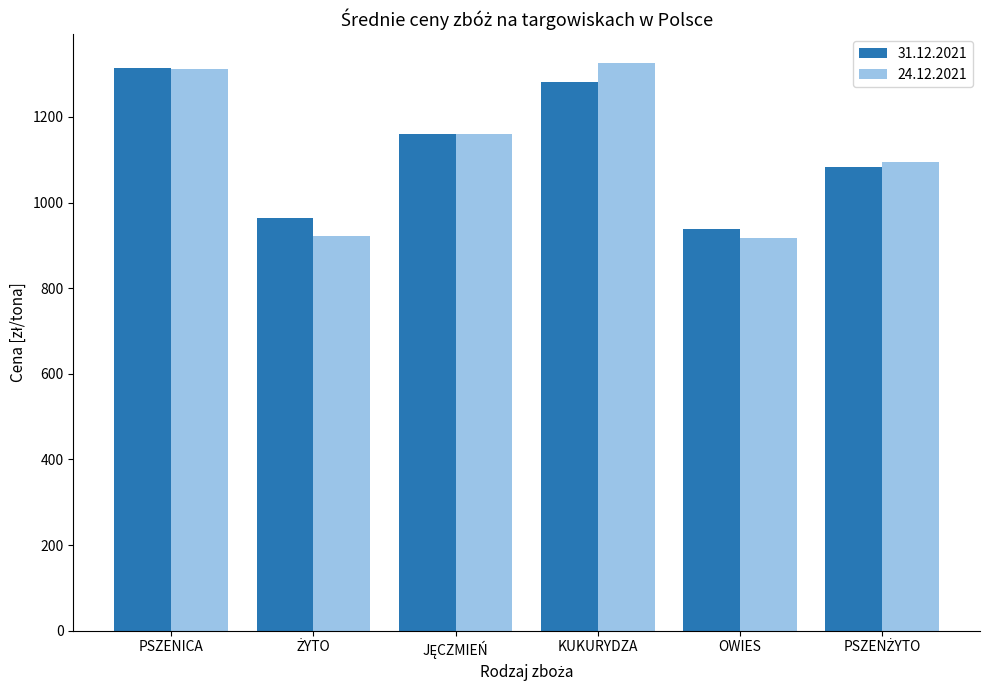

Is the value of 24.12.2021 at OWIES greater than the value of 31.12.2021 at PSZENICA?

No